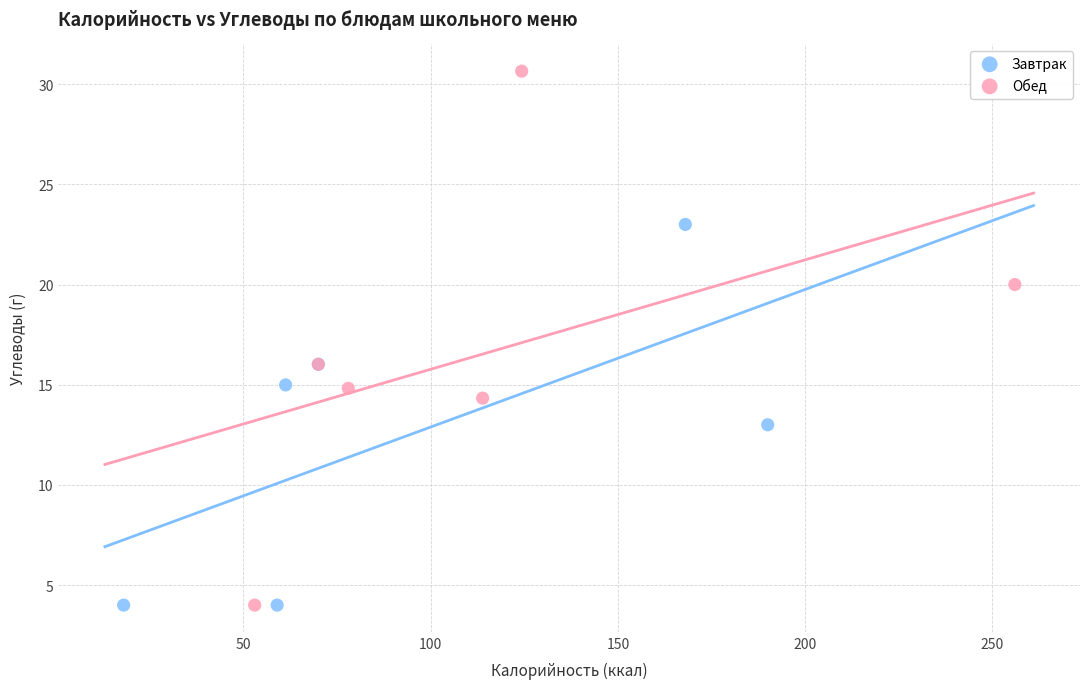

Which series has the largest Y range (max minus min)?

Обед